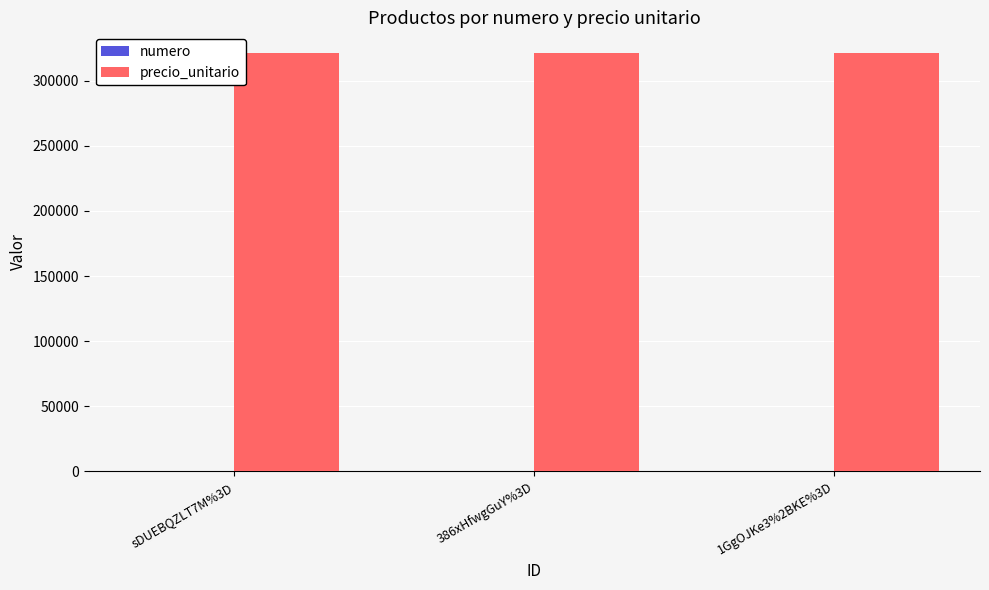

Which series has the largest total across all categories?

precio_unitario